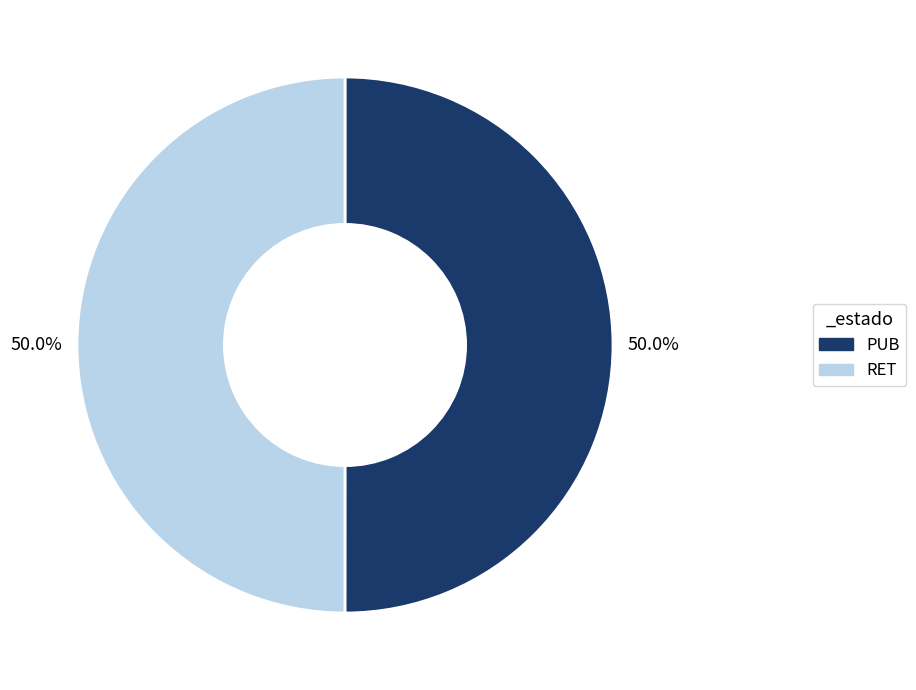

The RET slice represents 50% of the pie. True or false?

True